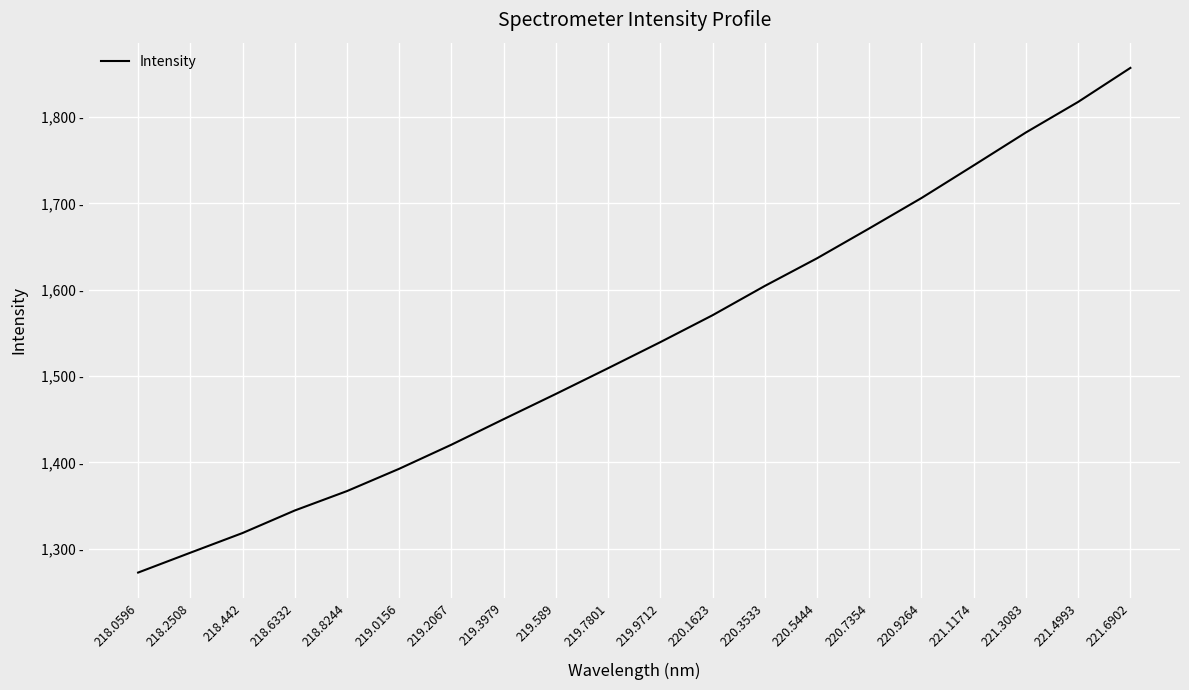

Rank the categories by value from highest to lowest.

221.6902, 221.4993, 221.3083, 221.1174, 220.9264, 220.7354, 220.5444, 220.3533, 220.1623, 219.9712, 219.7801, 219.589, 219.3979, 219.2067, 219.0156, 218.8244, 218.6332, 218.442, 218.2508, 218.0596